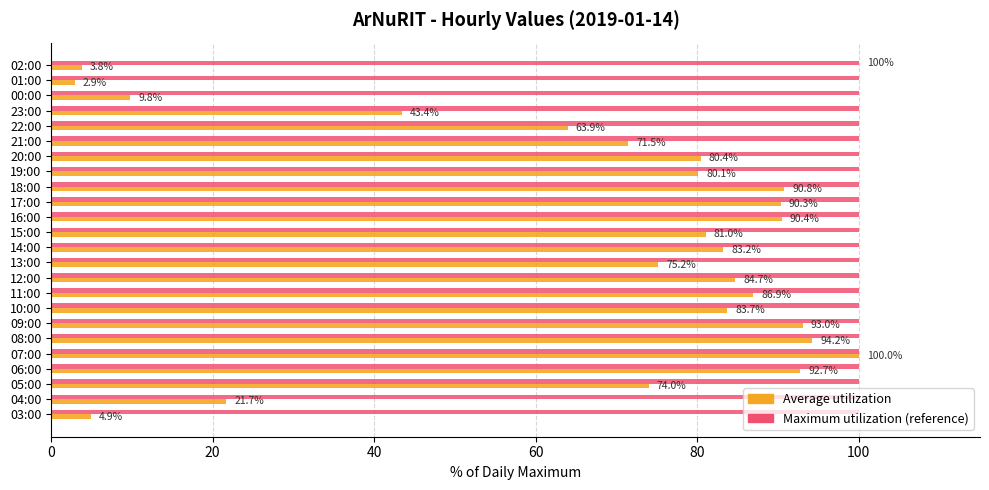

Which category has the lowest value across all series?

01:00